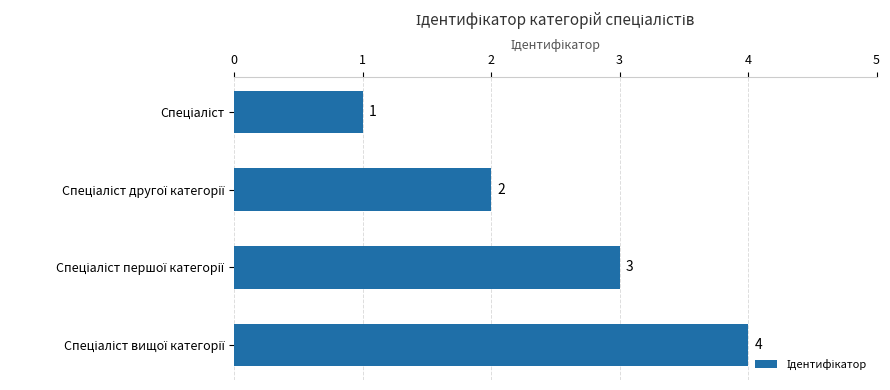

What is the value of the 4th bar from the top?

4